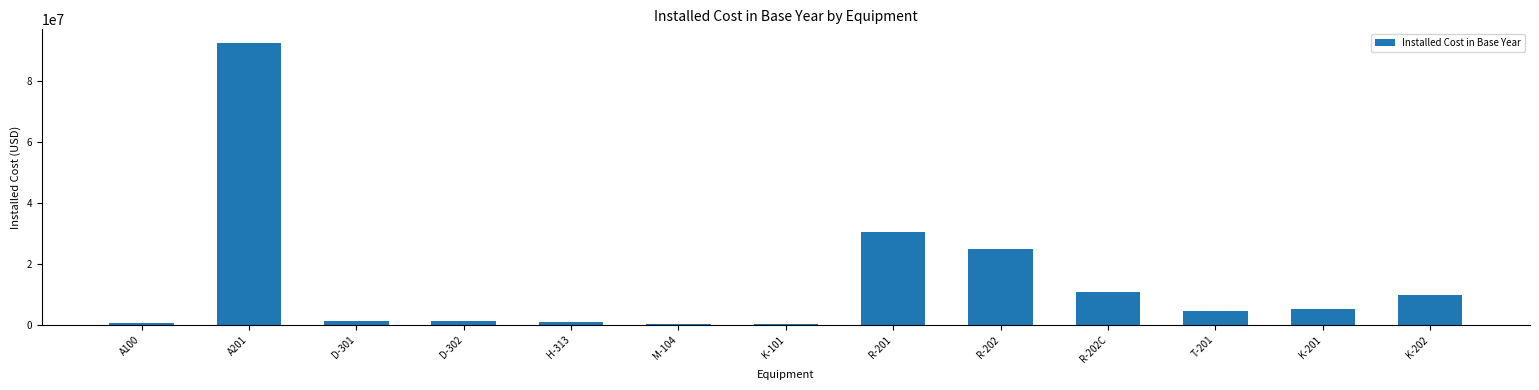

At which category does the chart reach its peak across all series?

A201